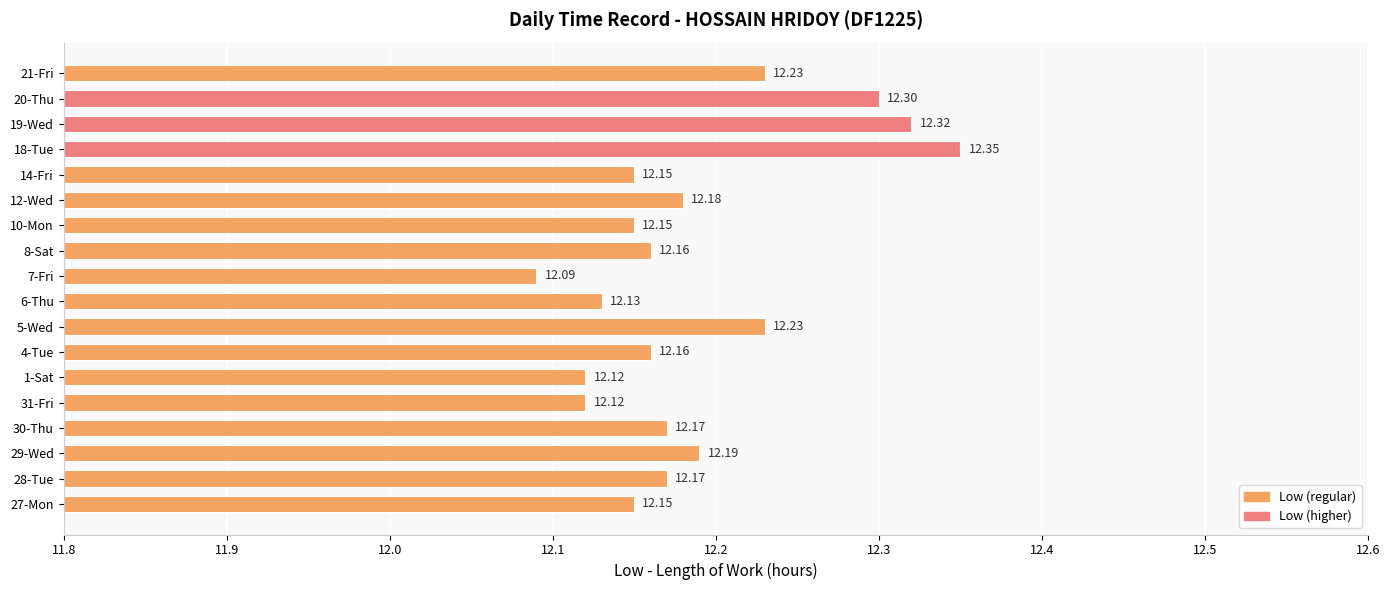

Are the bars grouped side by side (vs. stacked)?

No